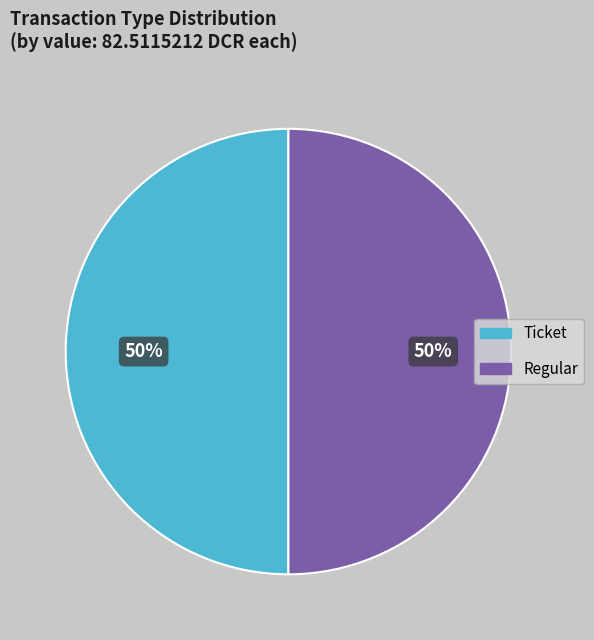

To the nearest percent, what is the average slice percentage?

50%